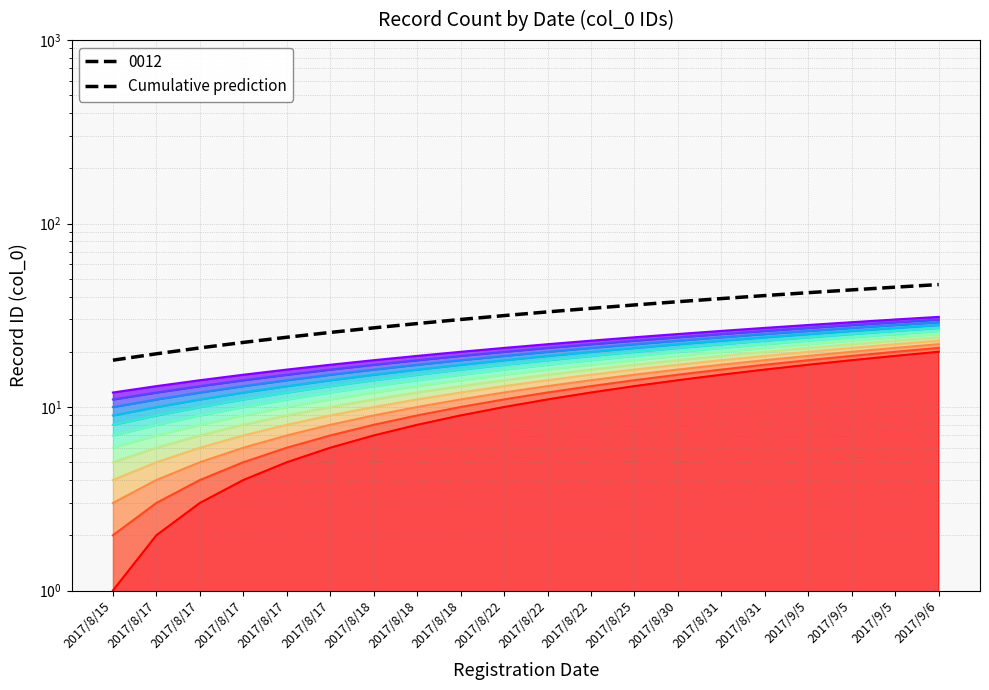

True or false: the data has more than 1 interior local peaks.

False